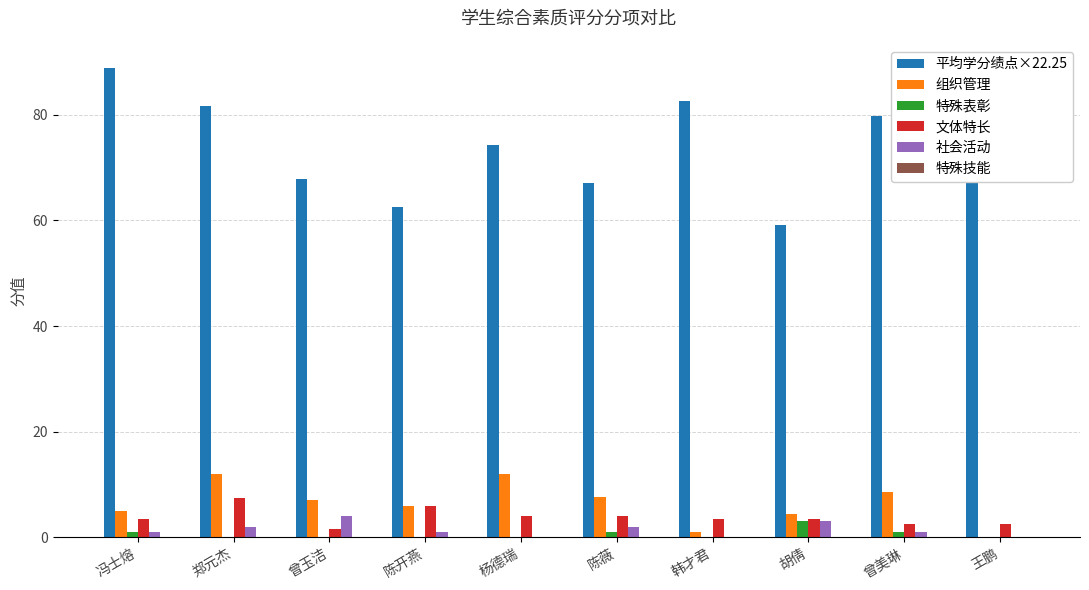

Which series has the largest total across all categories?

平均学分绩点×22.25